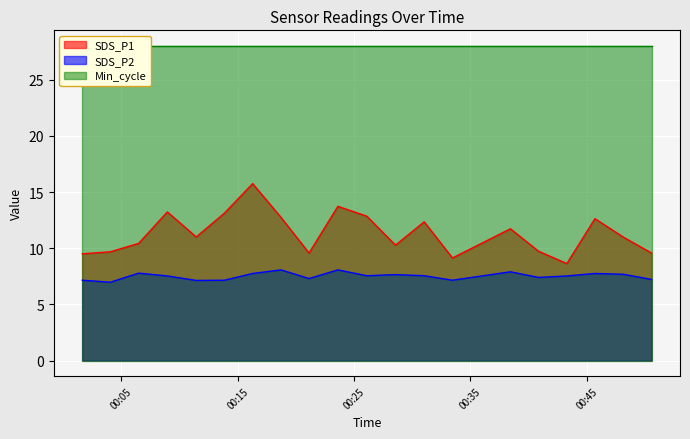

What is the lowest value of the SDS_P2 series?

7.0